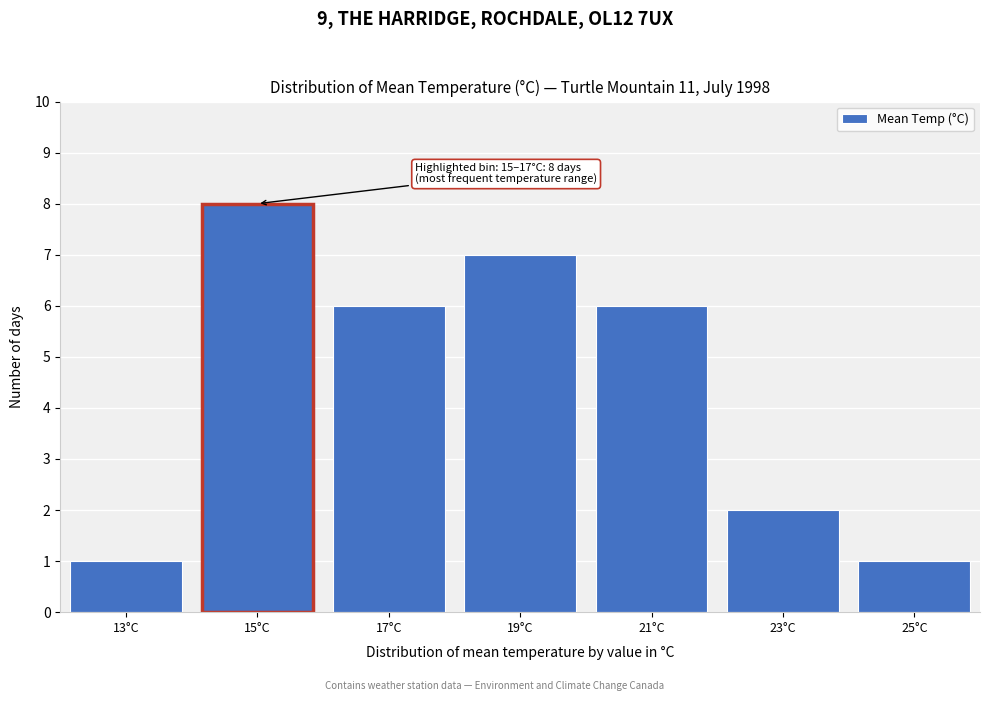

Reading left to right, transcribe all the data shown in this chart.

1	8	6	7	6	2	1